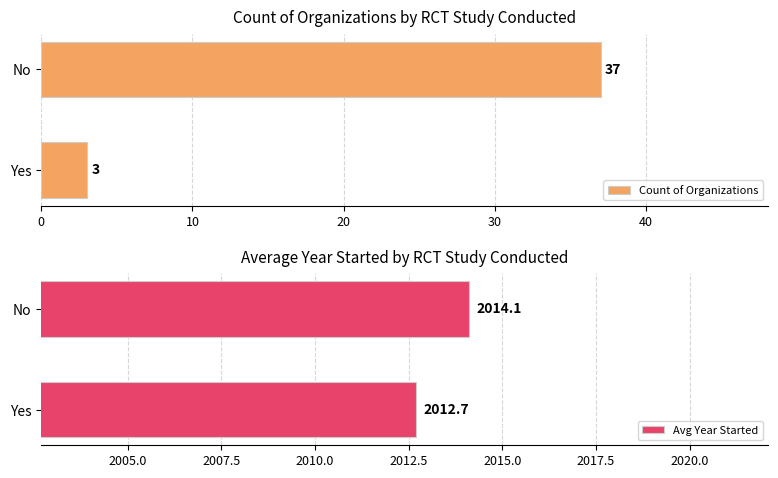

Count the number of categories in the chart.

2